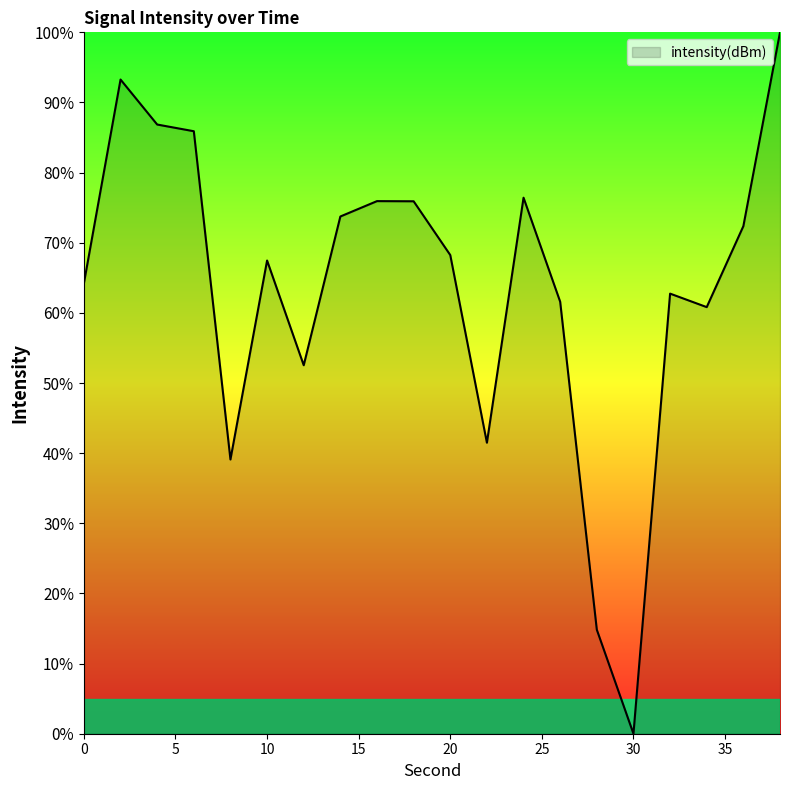

What is the greatest value displayed?

100.0